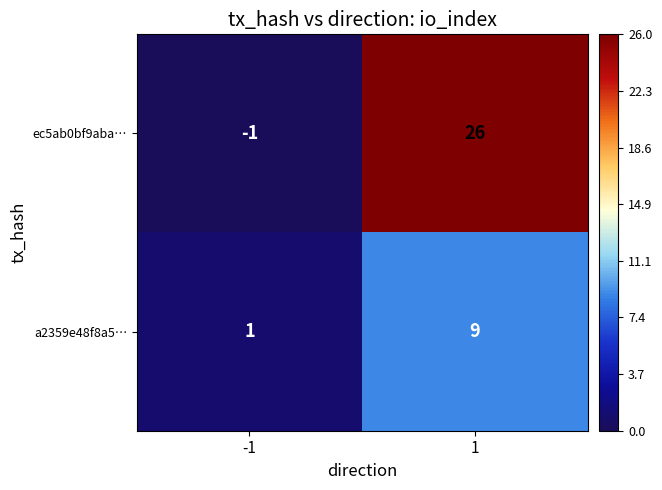

Reading left to right, what are all the values shown in this chart?

ec5ab0bf9aba…: -1=-1	1=26
a2359e48f8a5…: -1=1	1=9